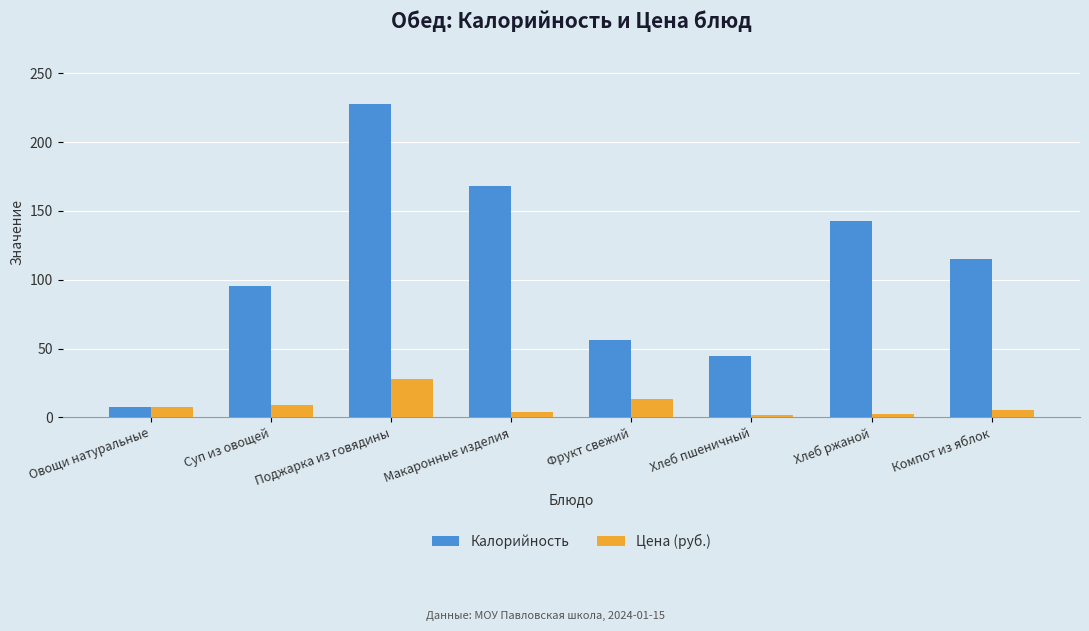

What is the sum of all Калорийность values?

857.0